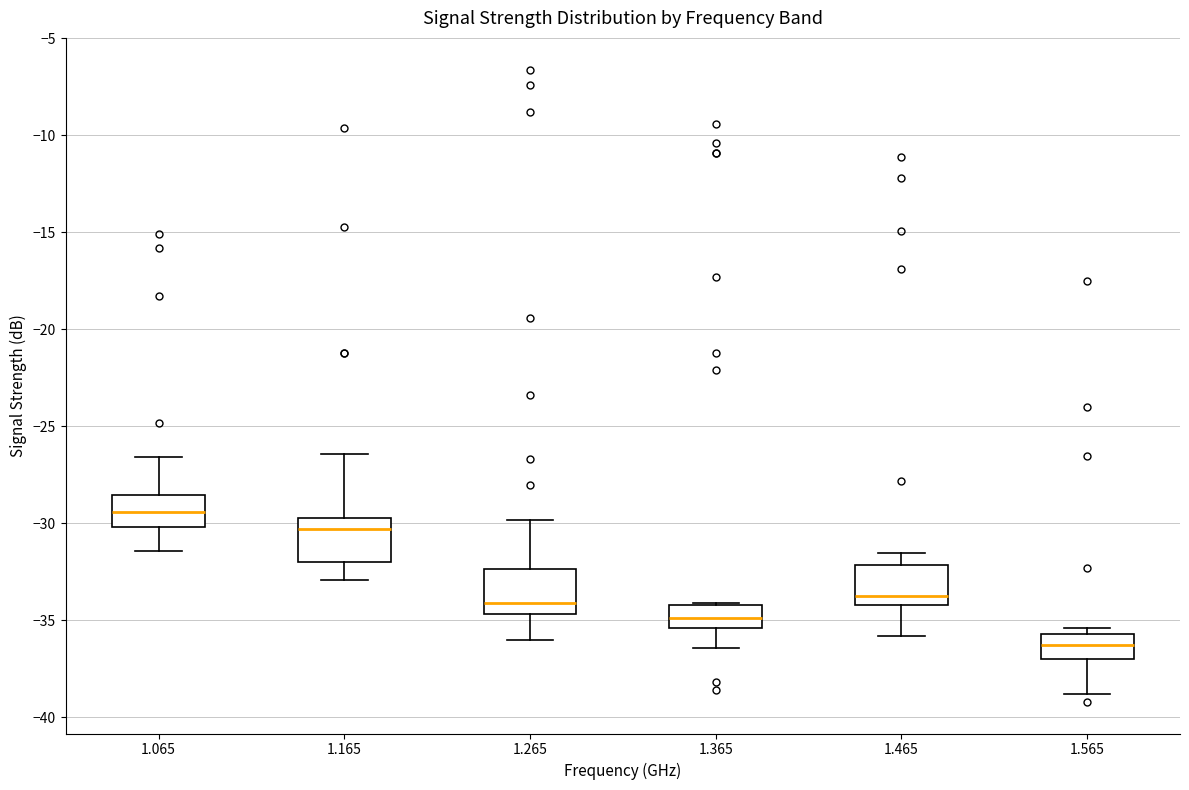

Where is the upper edge of the box at x = 1.365 on the y-axis? The values are not printed on the chart, so give them approximately, as read against the axis.

-34.0